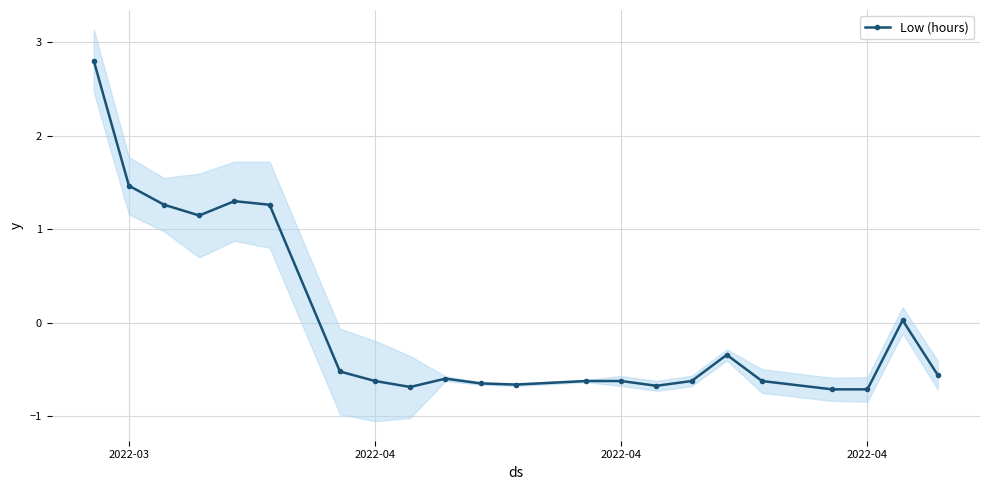

At which label does the data first exceed 0?

2022-03